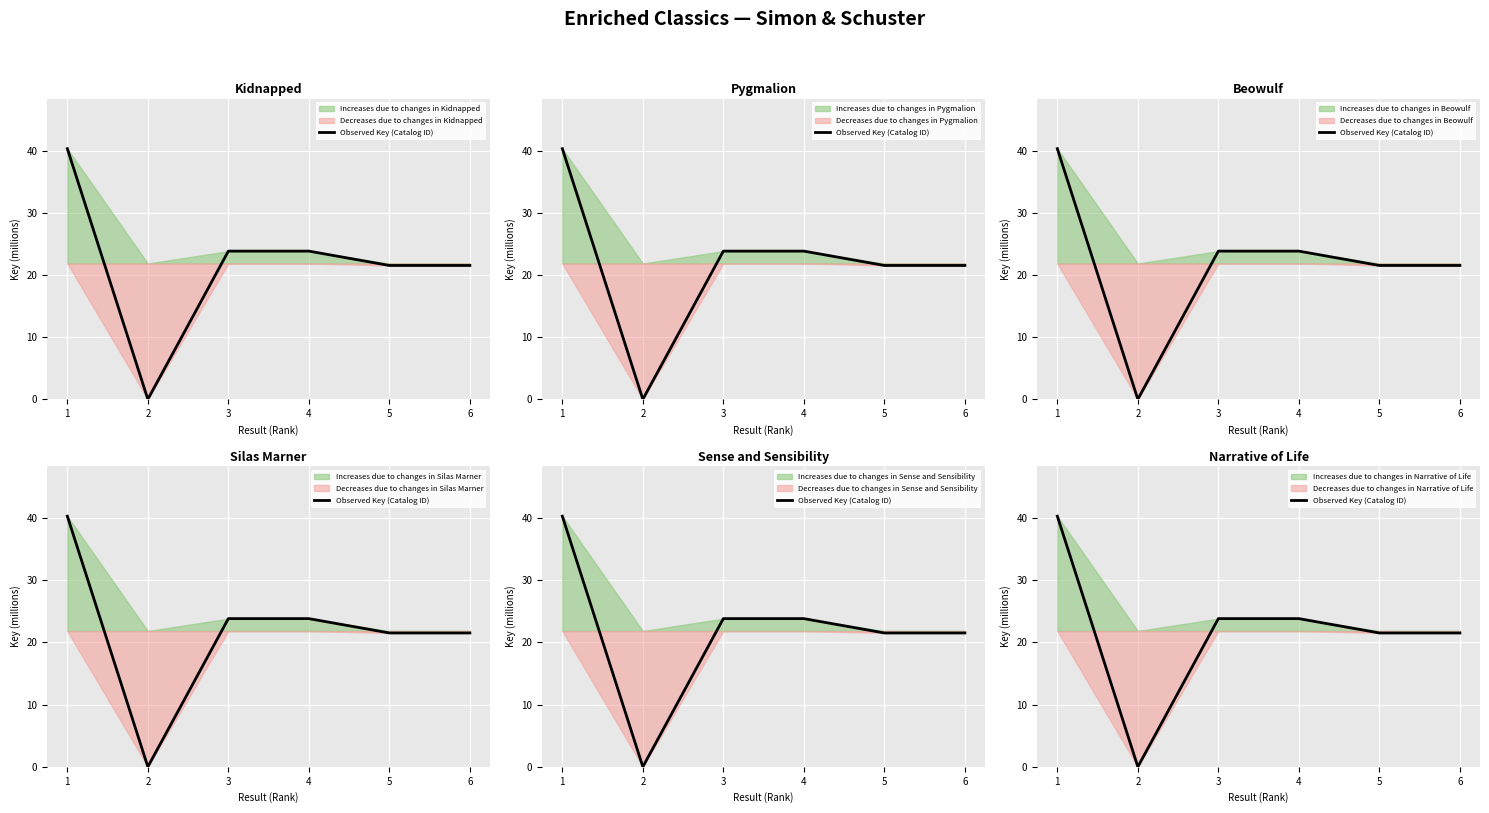

What is the difference between the values at 2 and 4?

23.8